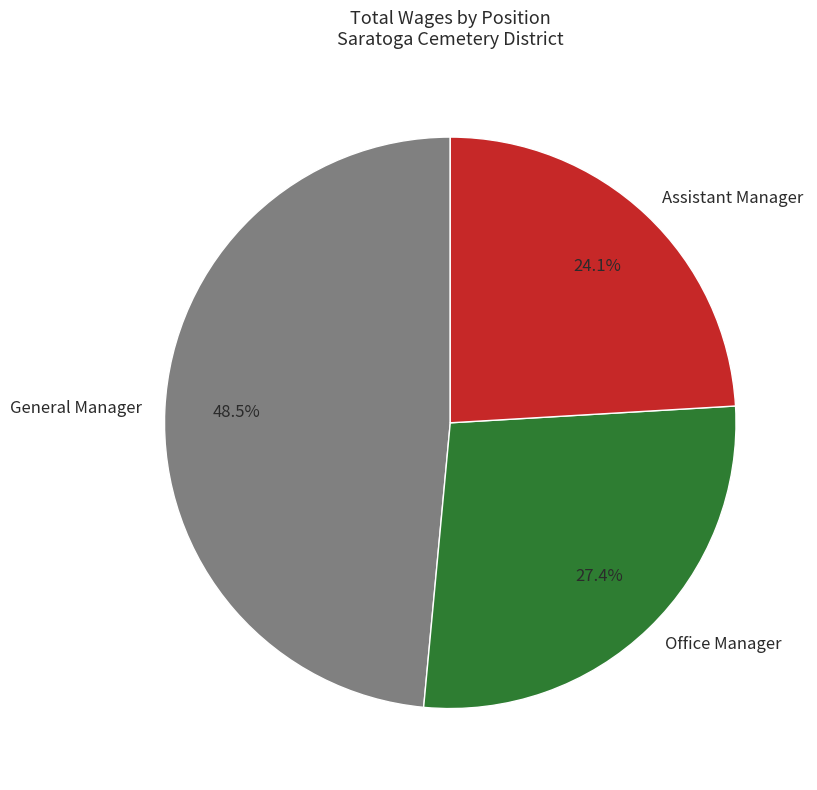

Is there any slice that represents more than half of the pie?

No